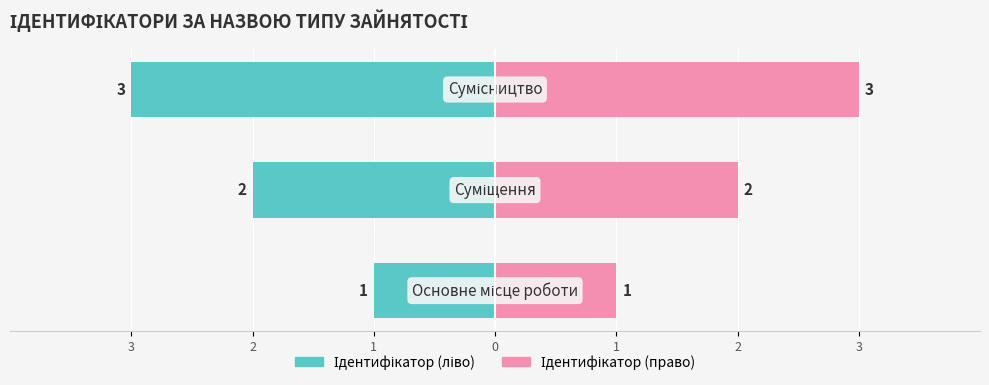

What is the difference between the maximum and minimum values?

2